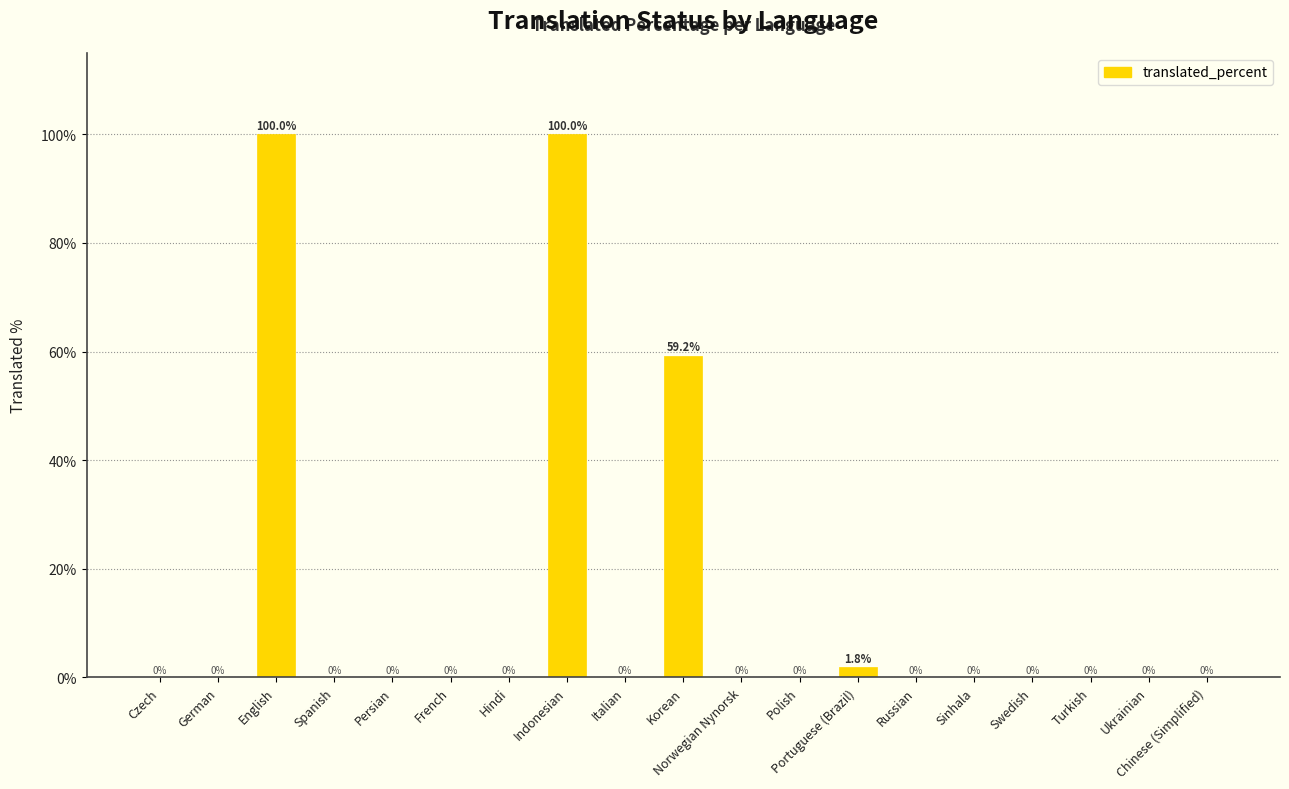

What is the greatest value displayed?

100.0